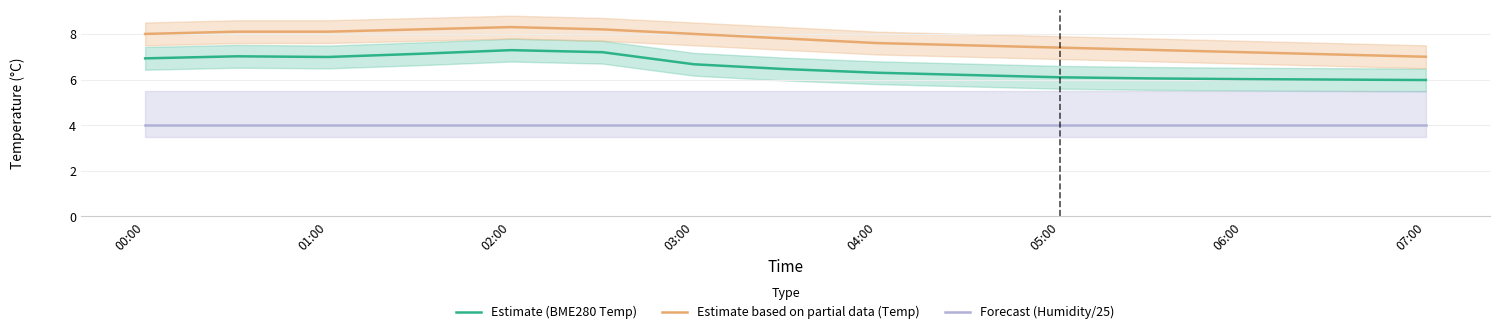

Is this an area chart (filled region under the line)?

No